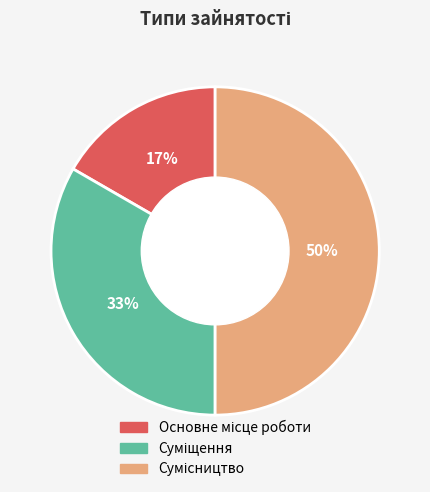

To the nearest percent, what is the average slice percentage?

33%